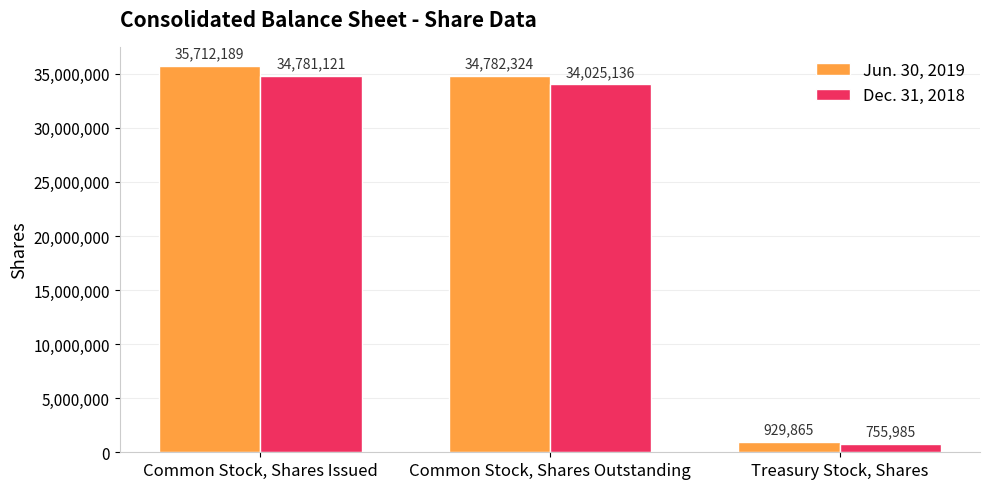

Does the chart contain stacked bars?

No